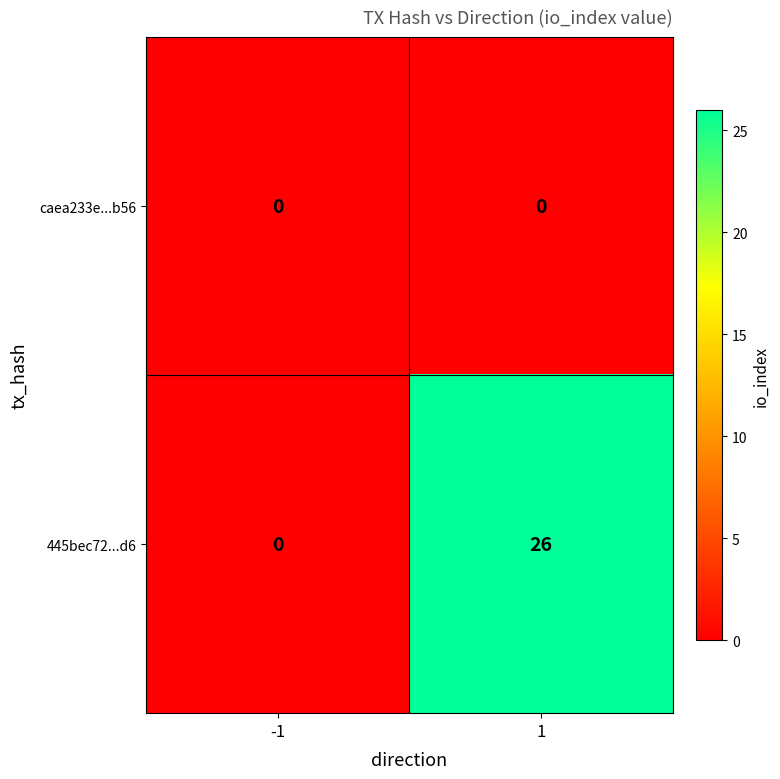

What value does the 445bec72...d6 series have at 1, to the nearest 5?

25